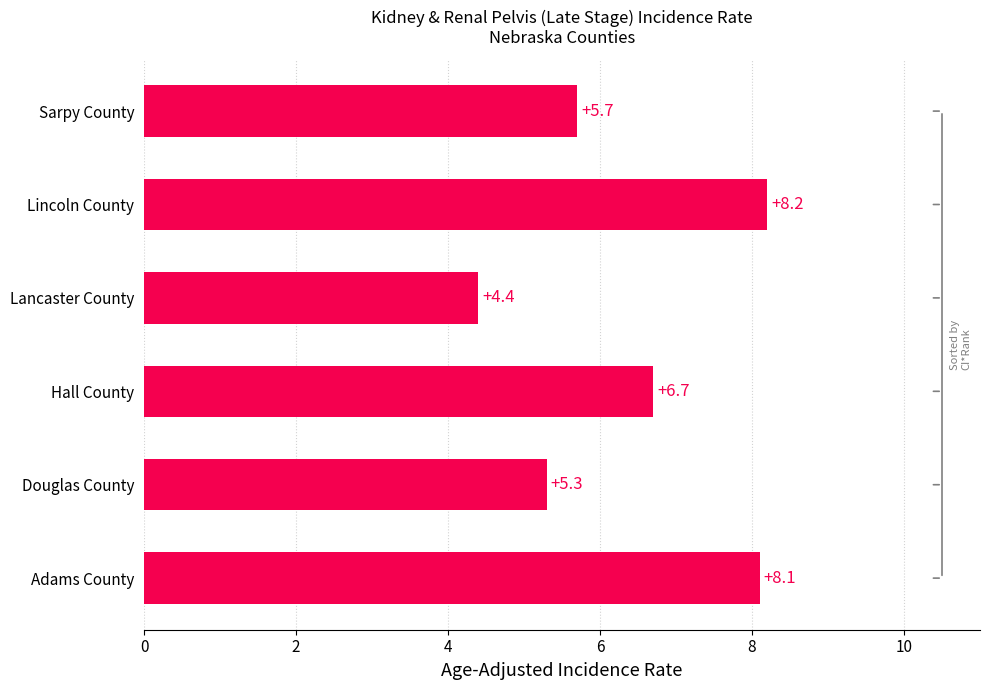

Does the chart contain any negative values?

No